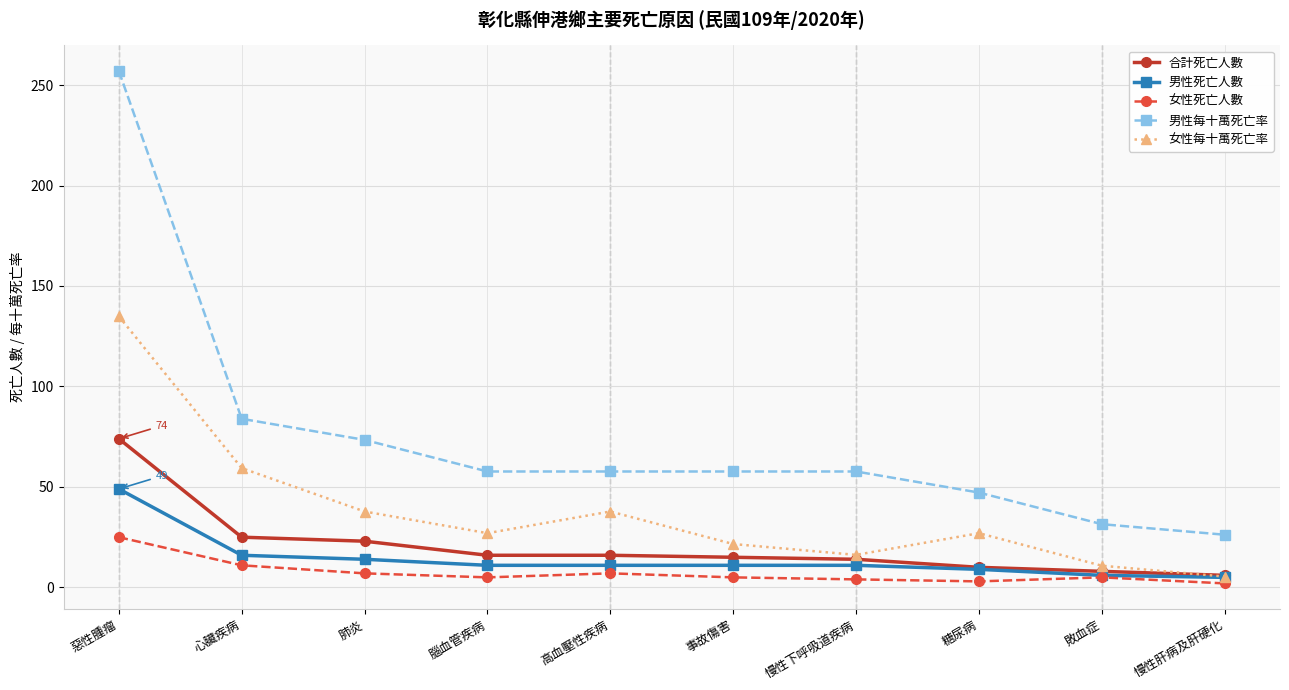

At how many categories does at least one series exceed 104?

1